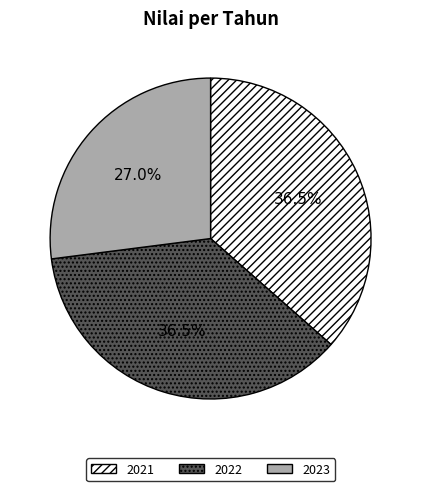

To the nearest percent, what percentage of the pie is 2023?

27%